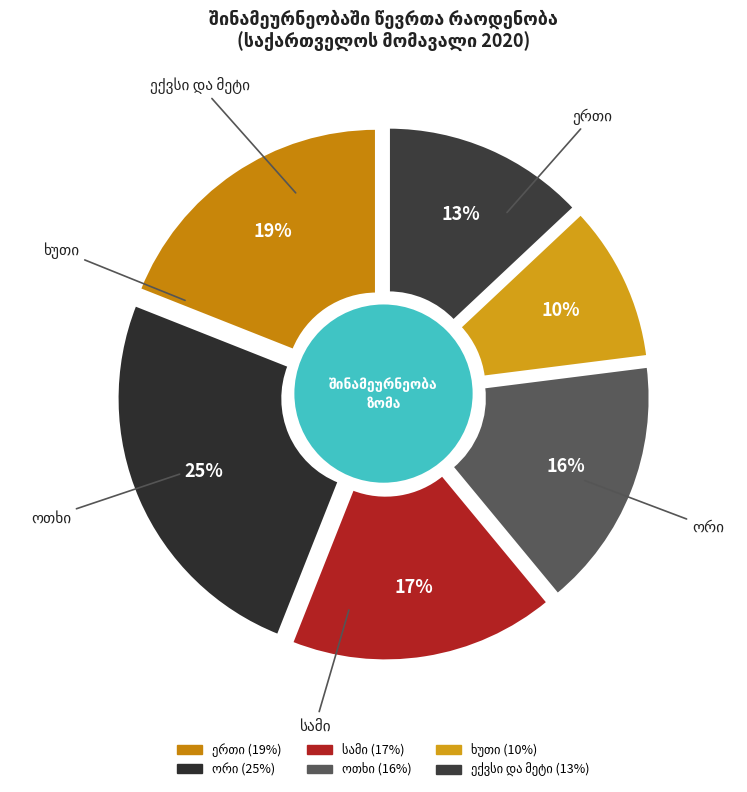

The ერთი slice represents 19% of the pie. True or false?

True